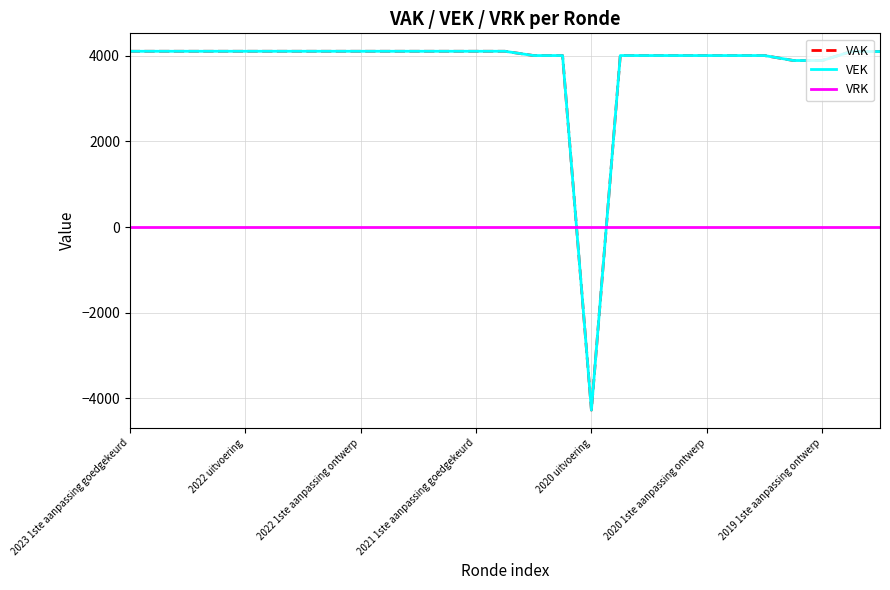

What is the difference between the maximum and second lowest values in the VEK series?

216